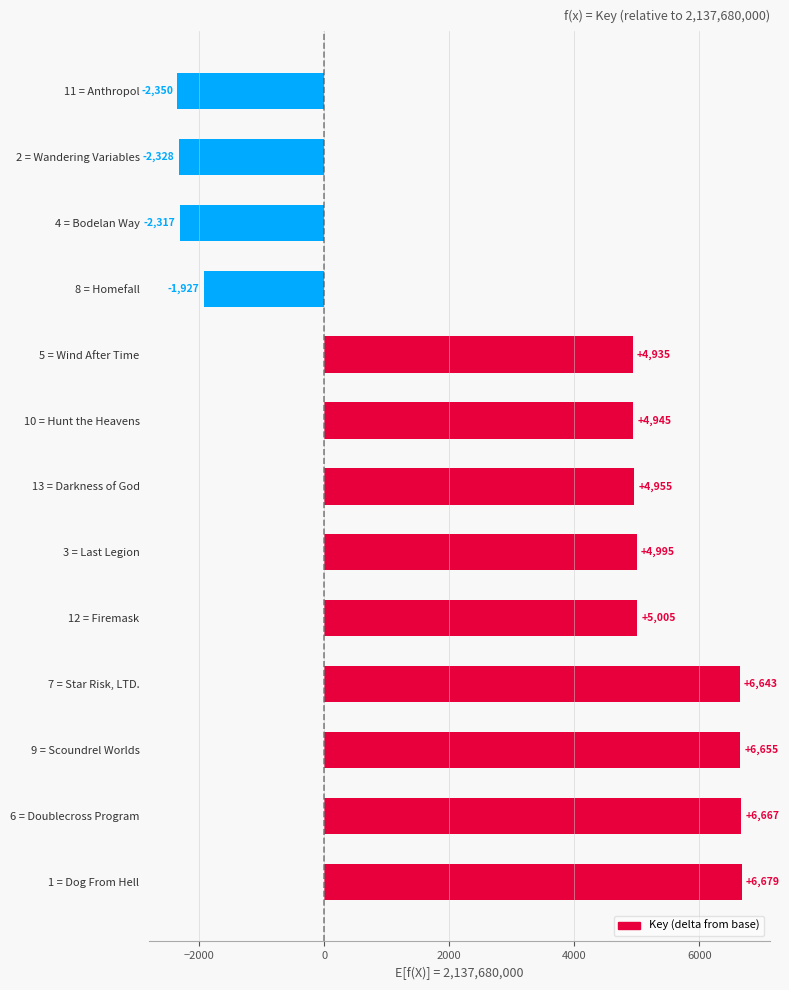

What is the smallest value displayed?

-2350